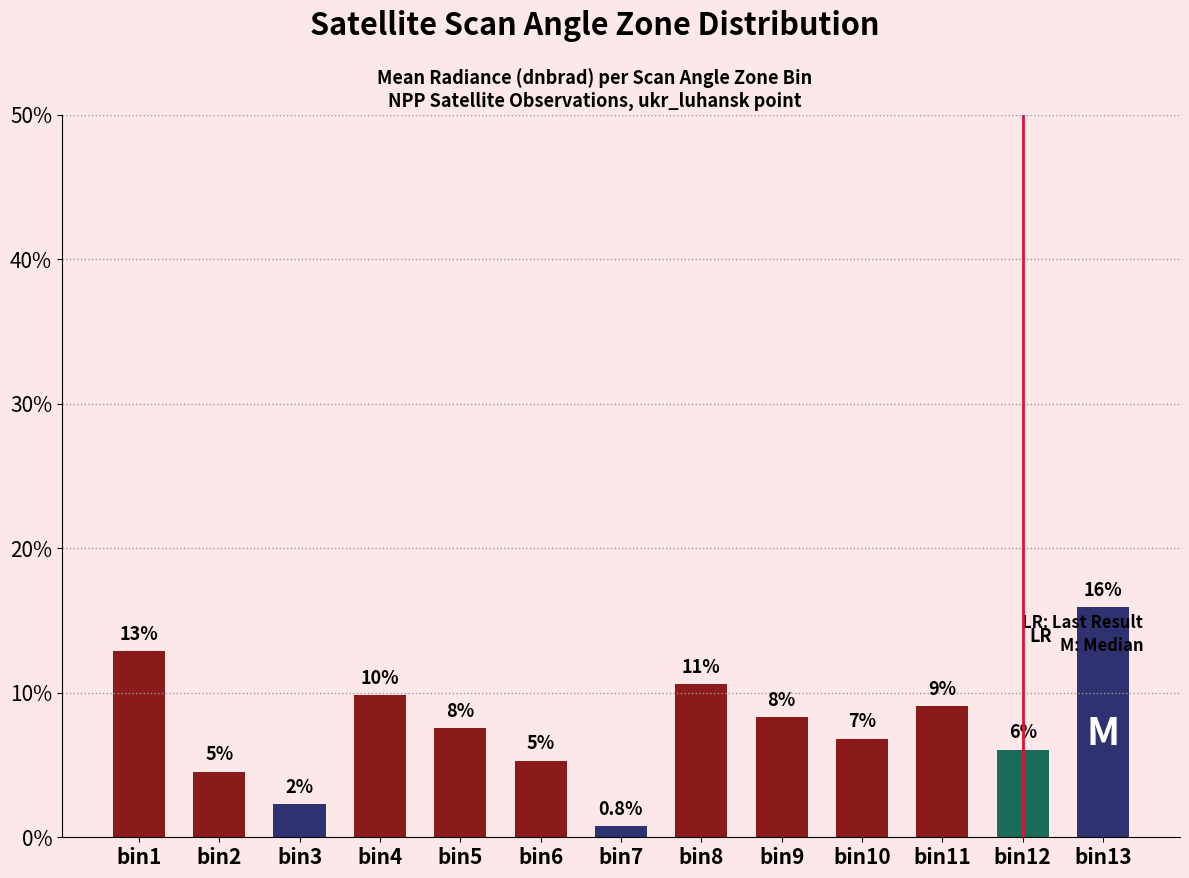

What is the difference between the maximum and minimum values?

15.2